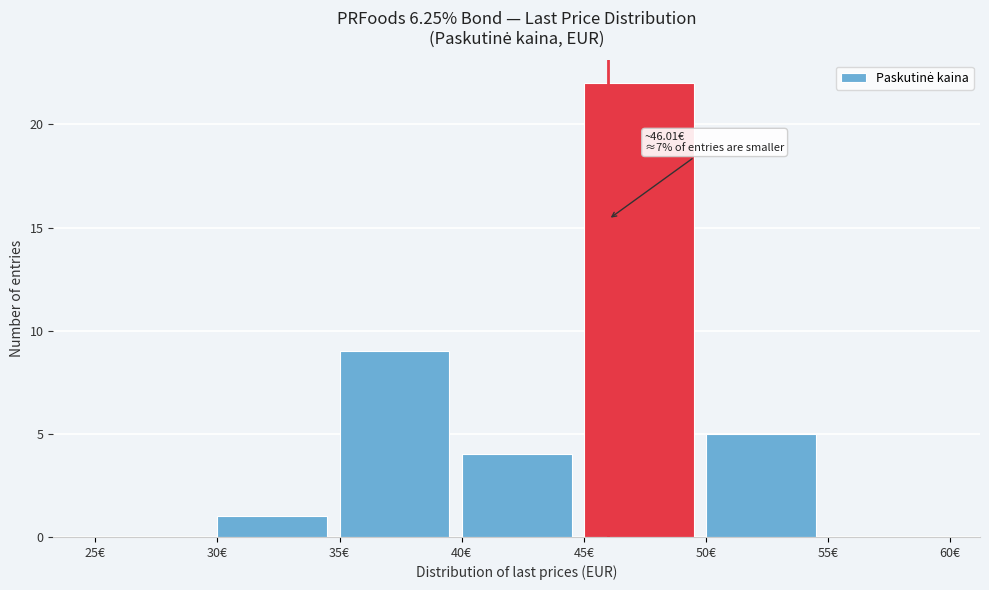

Over which range of the x-axis is the bar tallest?

45 to 50